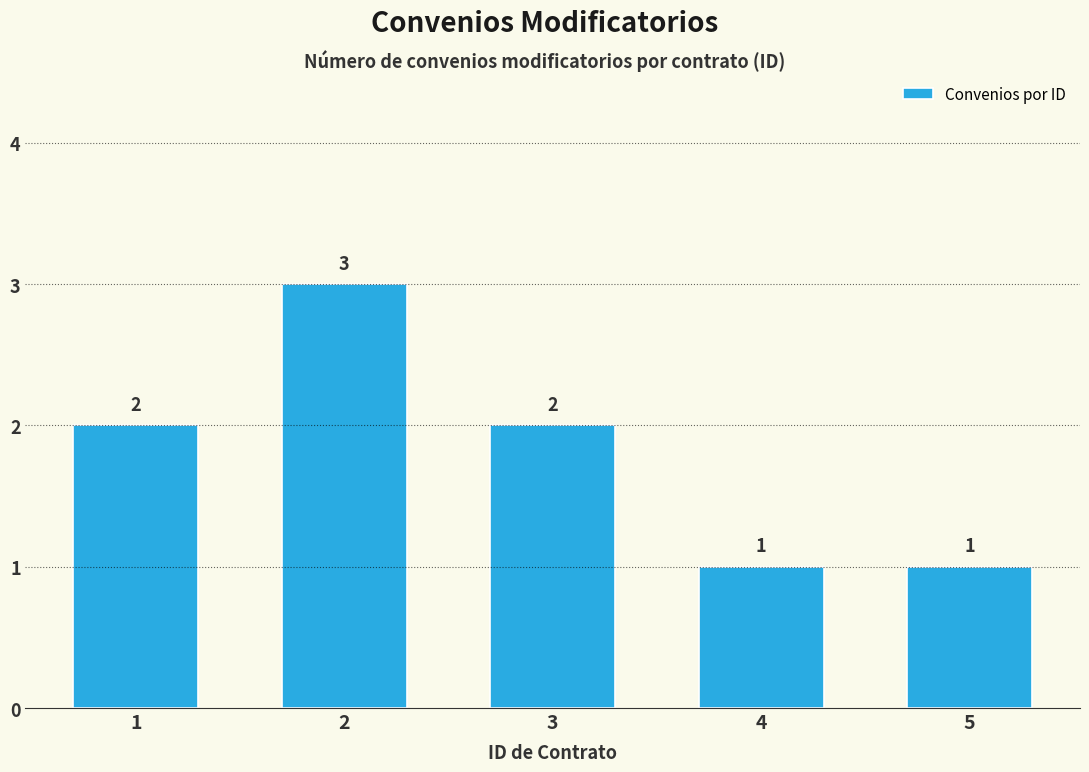

At which category does the chart reach its peak across all series?

2